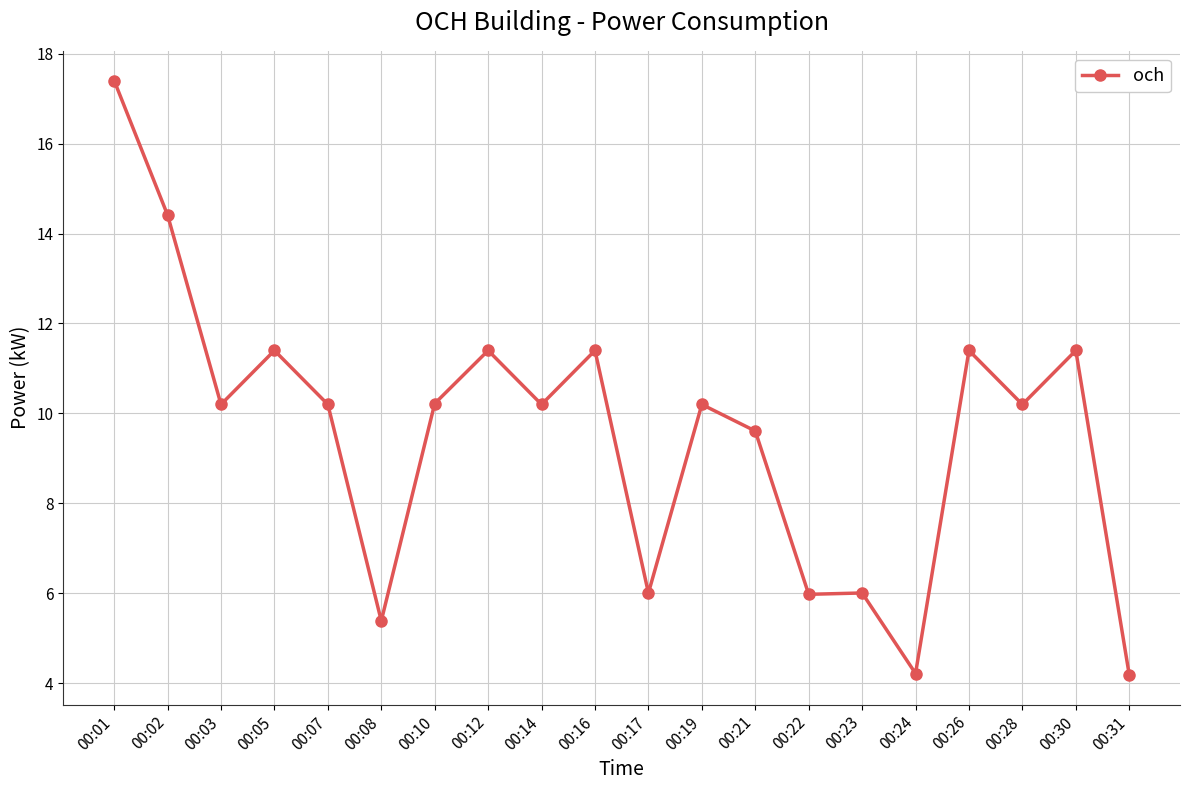

Between 00:01 and 00:19, which is larger?

00:01